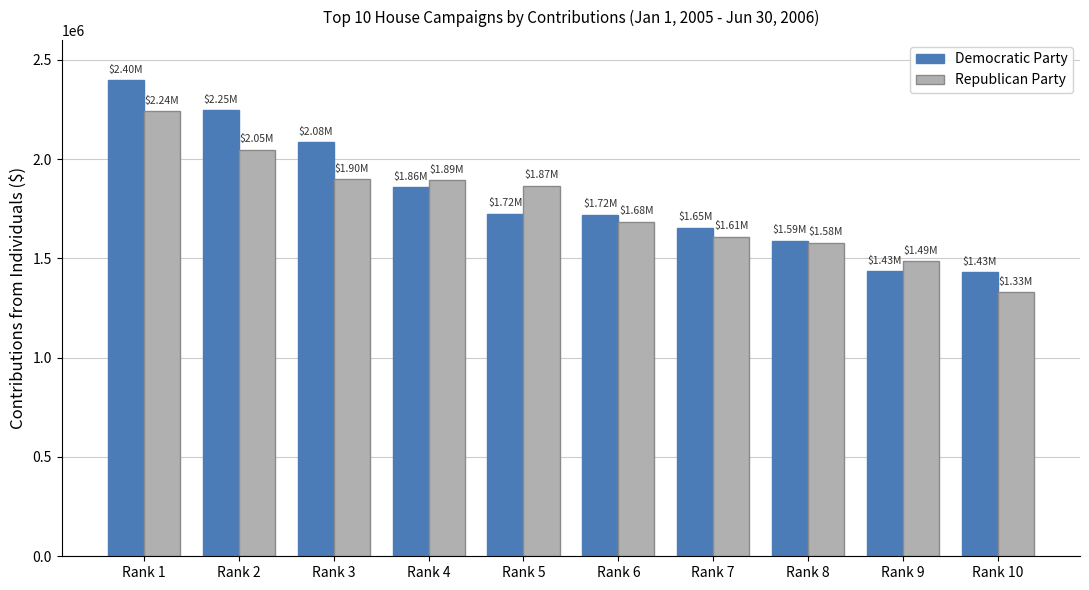

What is the sum of all Republican Party values?

17629319.7